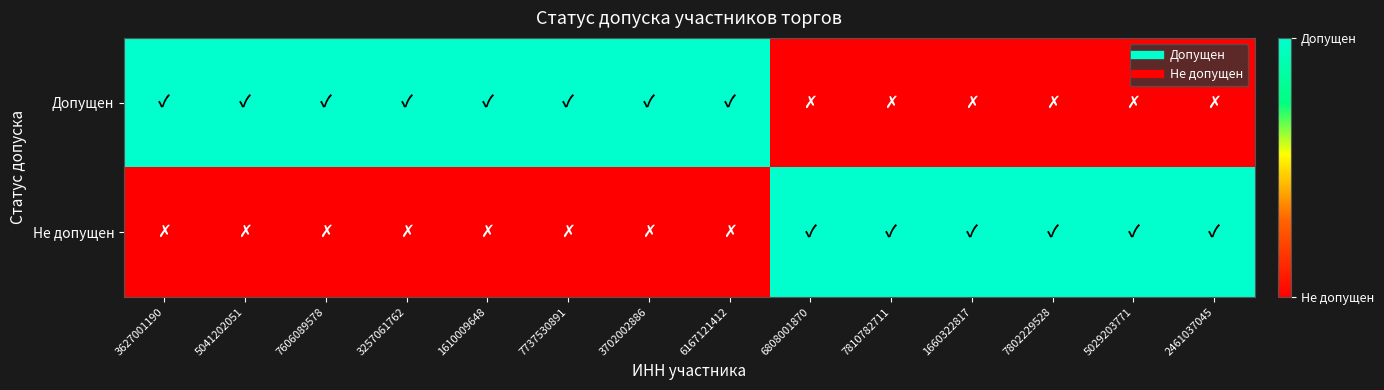

List the series in order of their overall mean, highest first.

Допущен, Не допущен